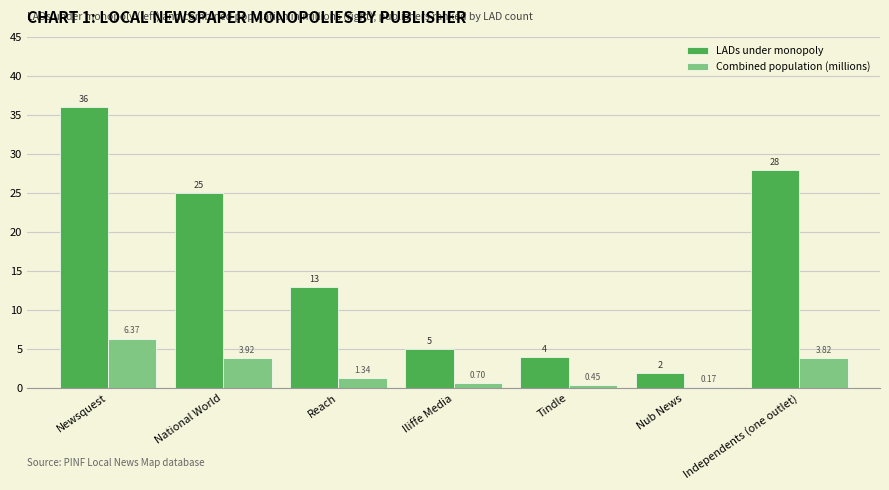

At which label does Combined population (millions) first exceed 1?

Newsquest